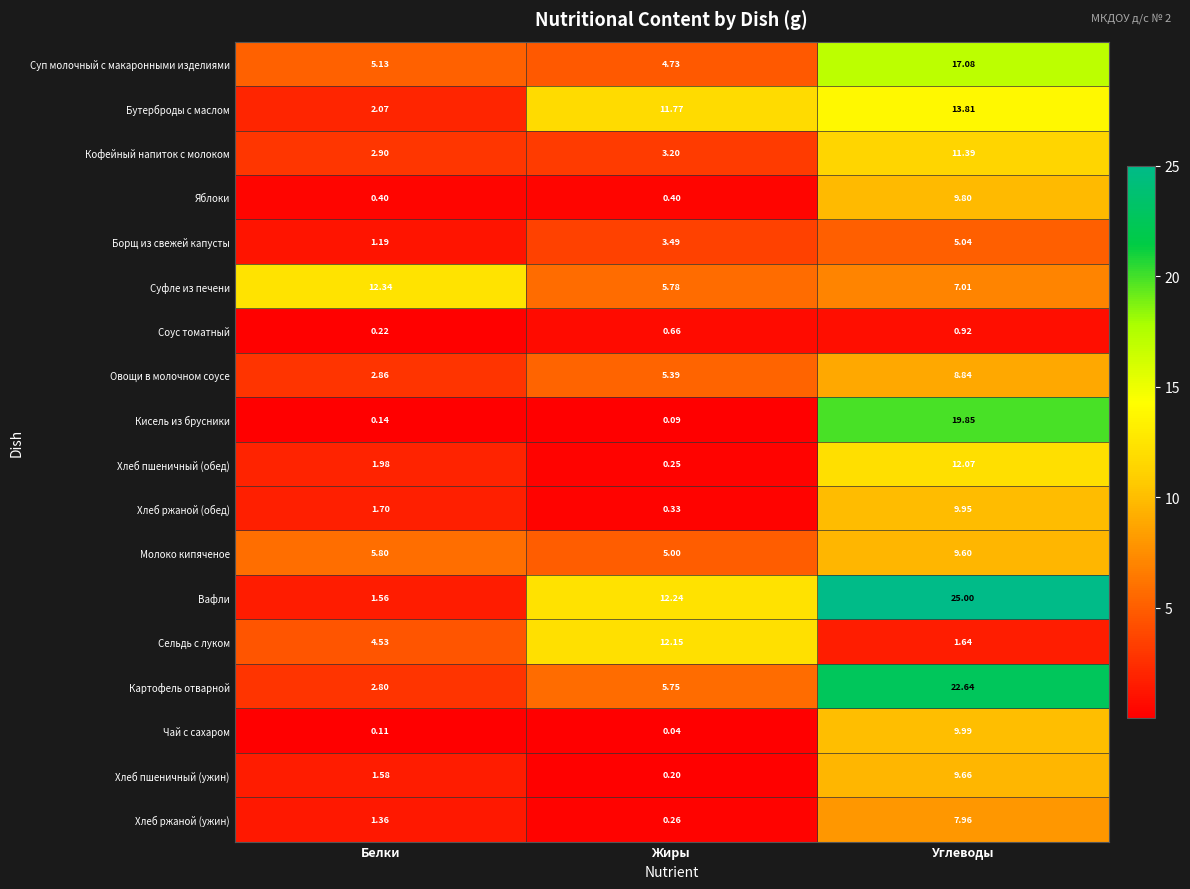

At which category is the sum across all series the highest?

Углеводы